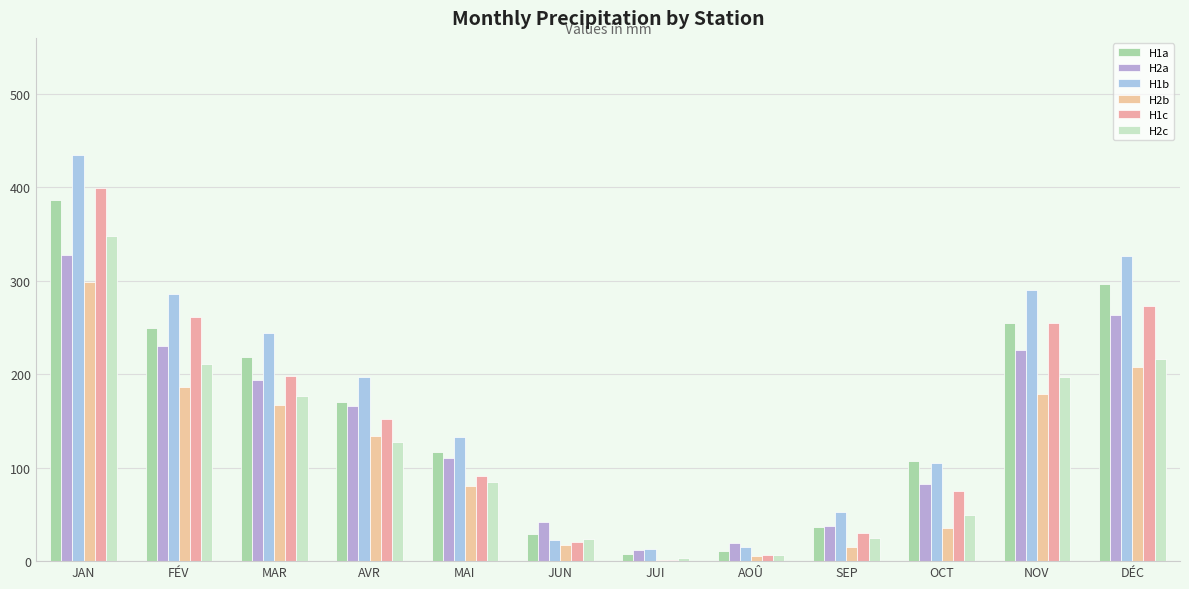

Is it true that H2a equals 11.8 at JUI?

True